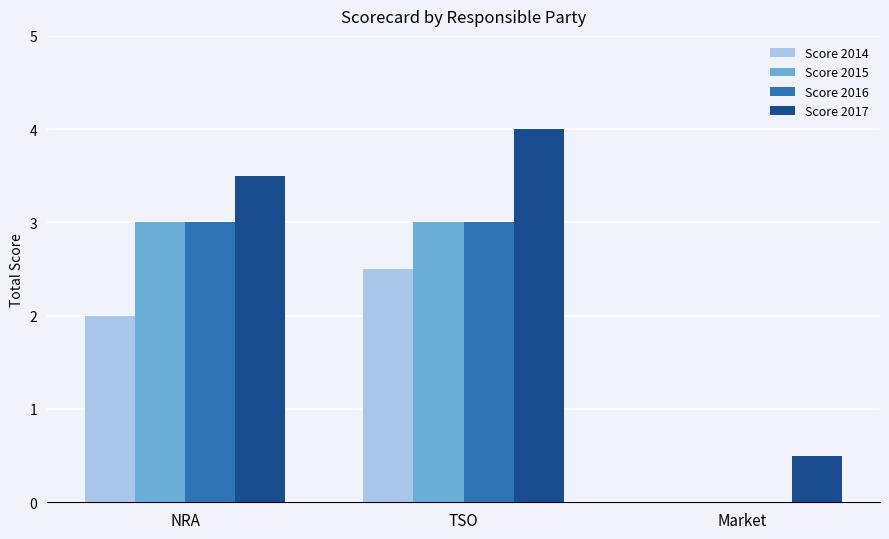

At which category does the chart reach its peak across all series?

TSO